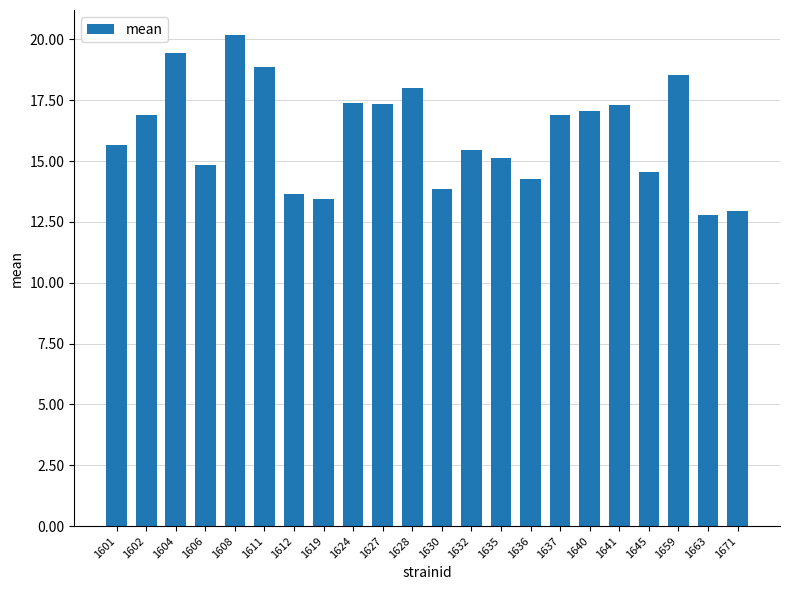

What is the sum of the values at 1624 and 1612?

31.0